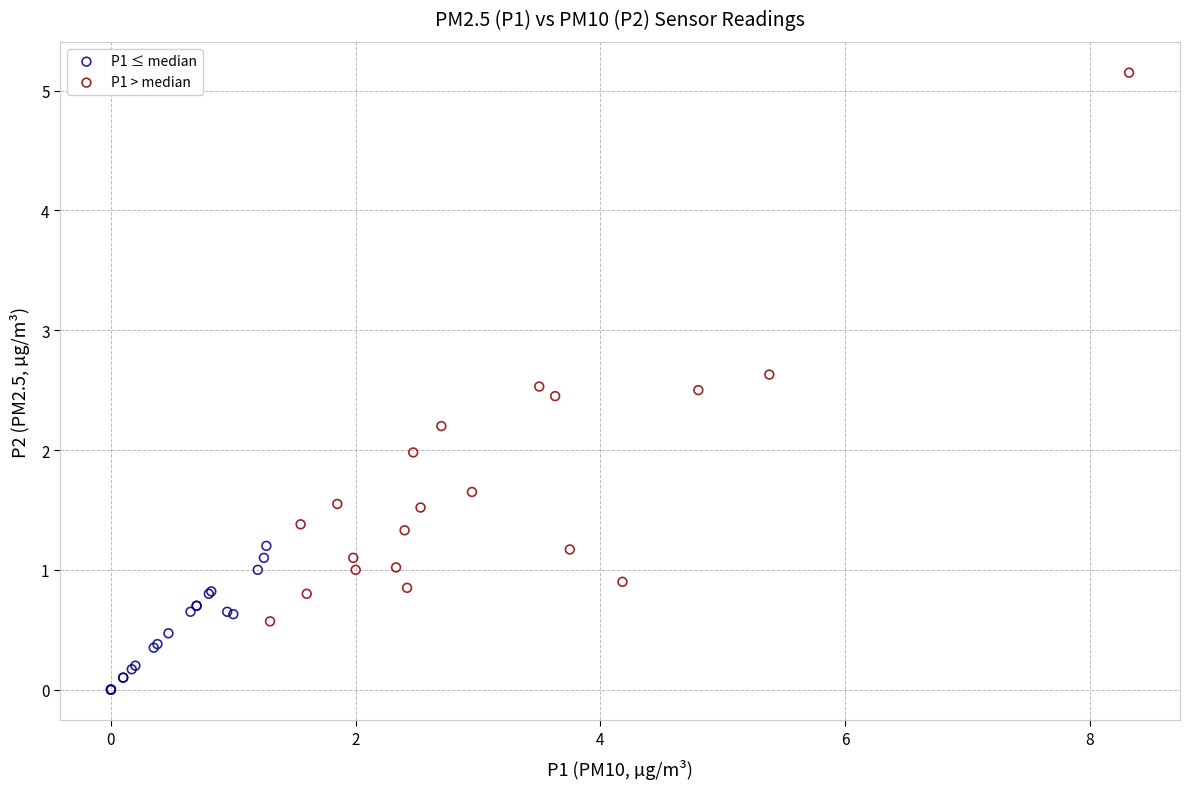

Which series reaches the maximum Y coordinate?

P1 > median